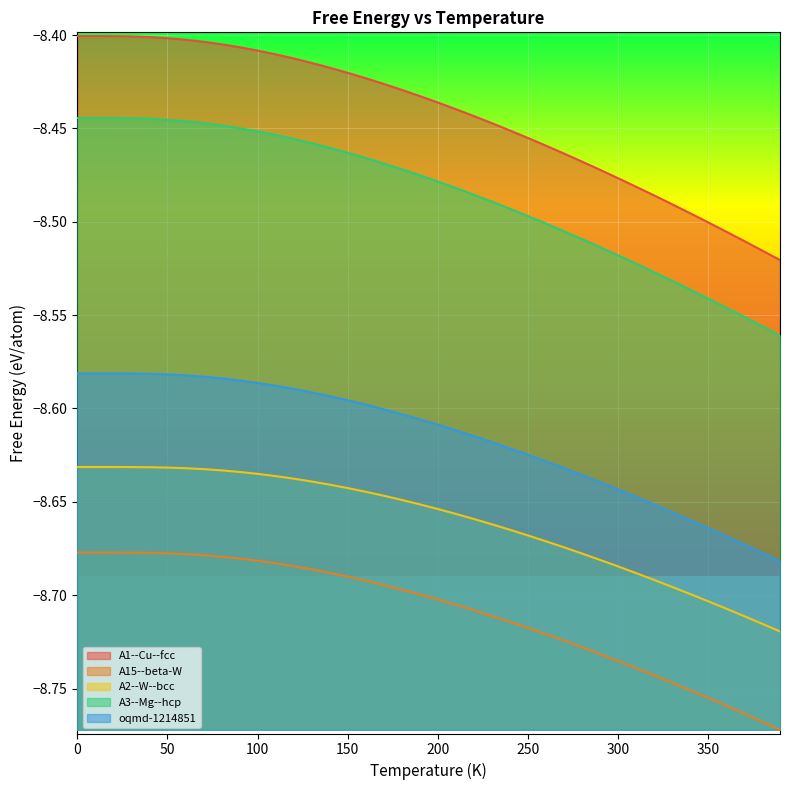

How many lines are shown in the chart?

5